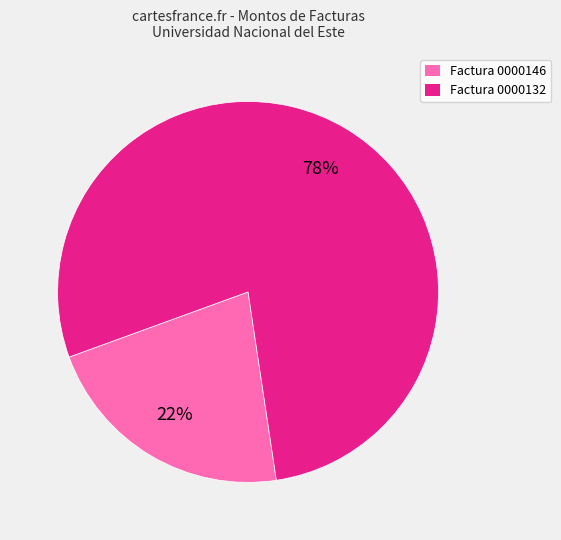

The Factura 0000146 slice represents 34% of the pie. True or false?

False